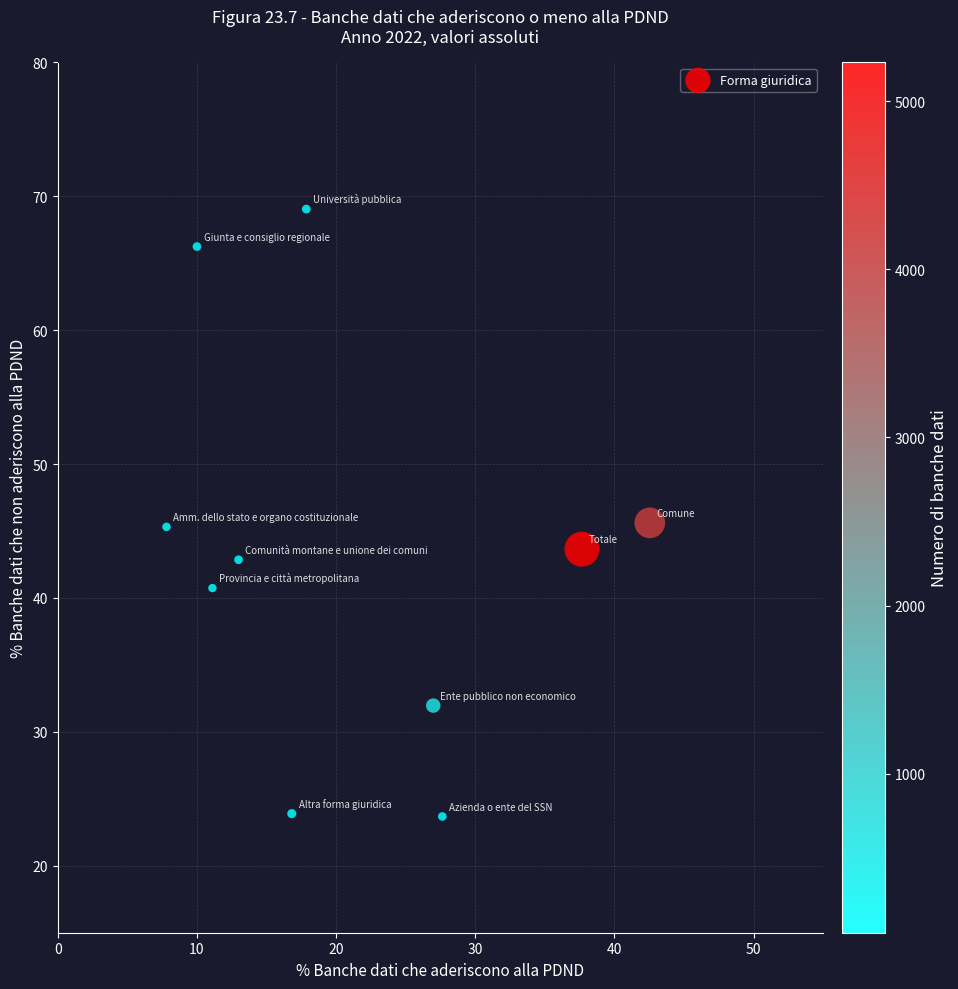

What is the range of Y values (max minus min)?

45.4